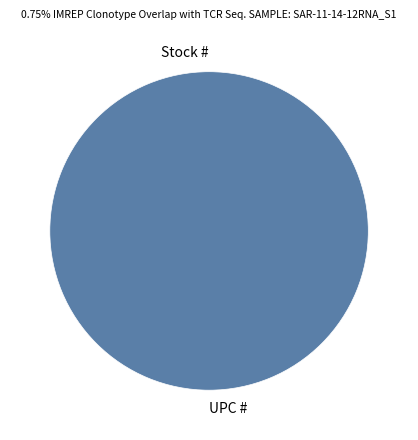

Is the sum of UPC # and Stock # greater than half?

Yes